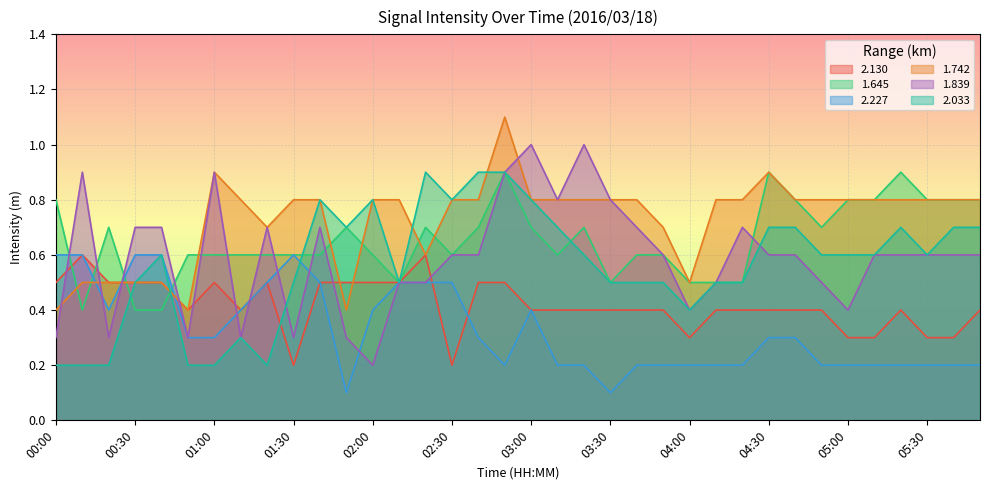

What is the average value of the 2.033 series?

0.6